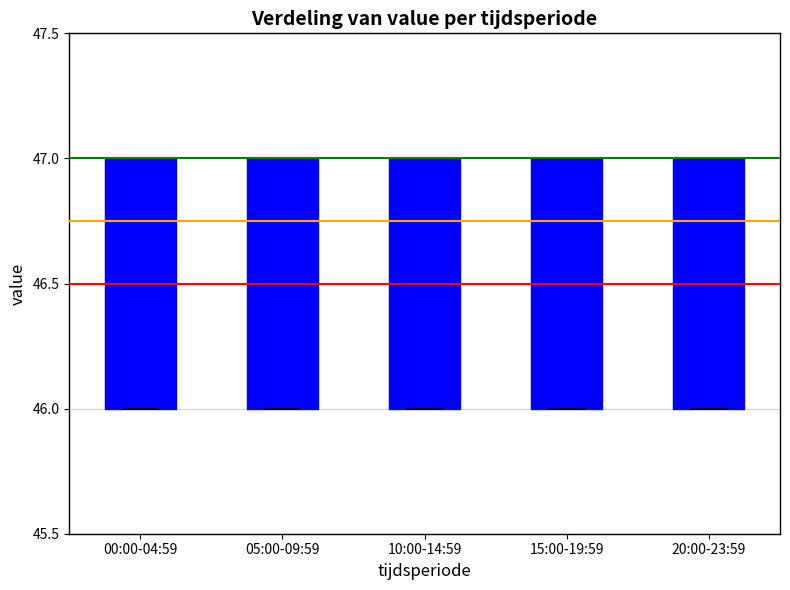

Reading left to right, read every box against the y-axis: the position of its median line, the range the box covers, and the ends of its whiskers. The values are not printed on the chart, so give them approximately, as read against the axis.

00:00-04:59: median 46.5, box 46.0 to 47.0, whiskers 46.0 to 47.0
05:00-09:59: median 46.5, box 46.0 to 47.0, whiskers 46.0 to 47.0
10:00-14:59: median 46.5, box 46.0 to 47.0, whiskers 46.0 to 47.0
15:00-19:59: median 47.0 (drawn on the box's upper edge), box 46.0 to 47.0, whiskers 46.0 to 47.0
20:00-23:59: median 47.0 (drawn on the box's upper edge), box 46.0 to 47.0, whiskers 46.0 to 47.0